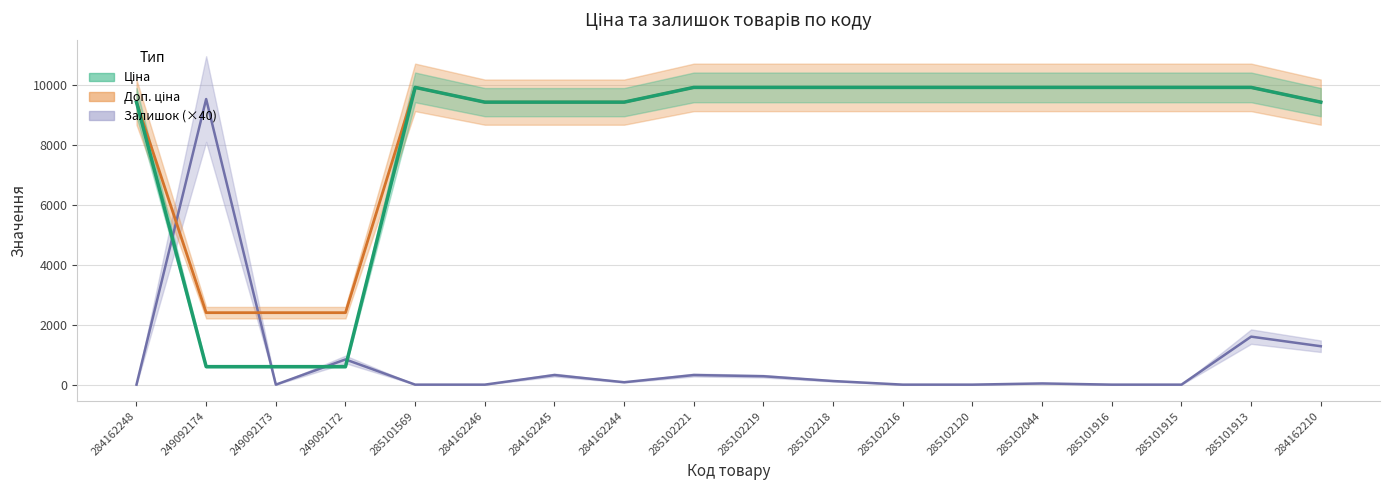

What is the value of the Залишок point at the 17th from the left?

1600.0